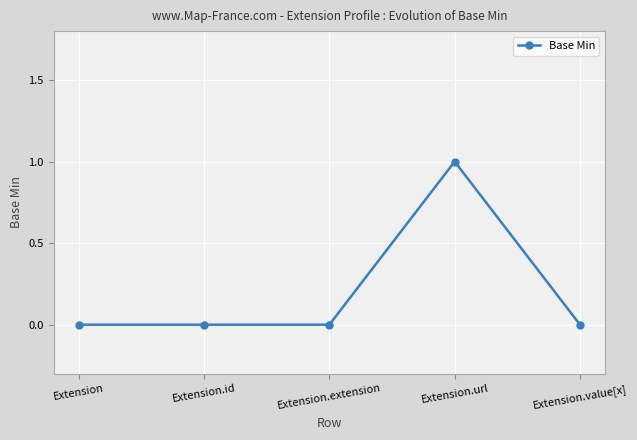

Count the values in the range 0 to 1.

5